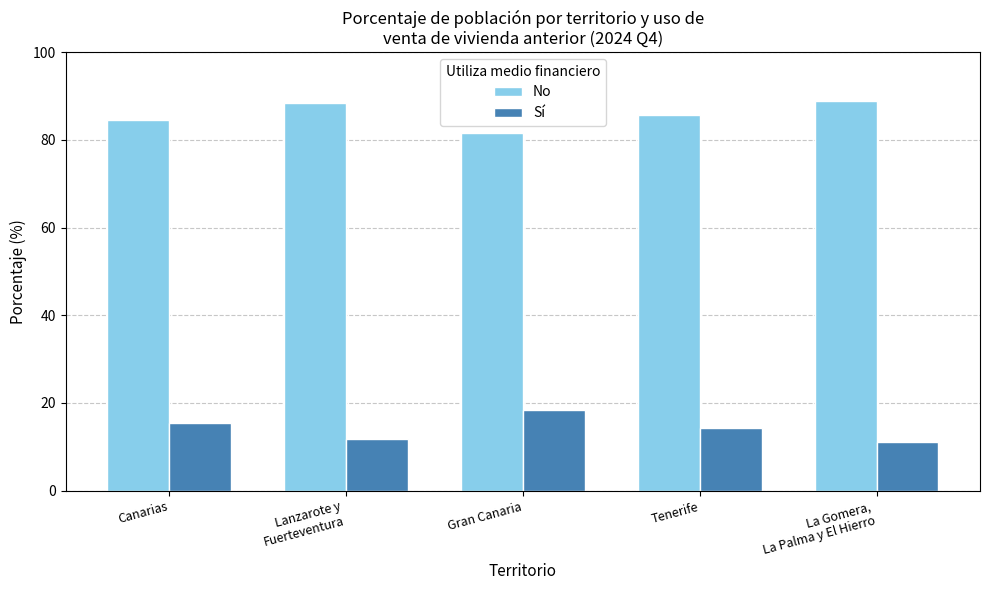

List the series in order of their overall mean, highest first.

No, Sí